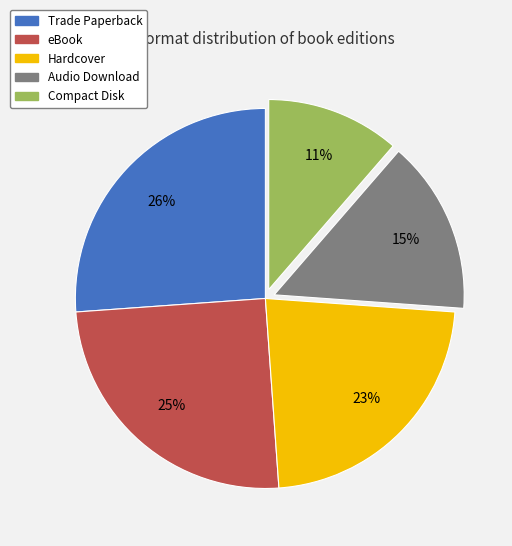

Is there a majority slice in this chart?

No